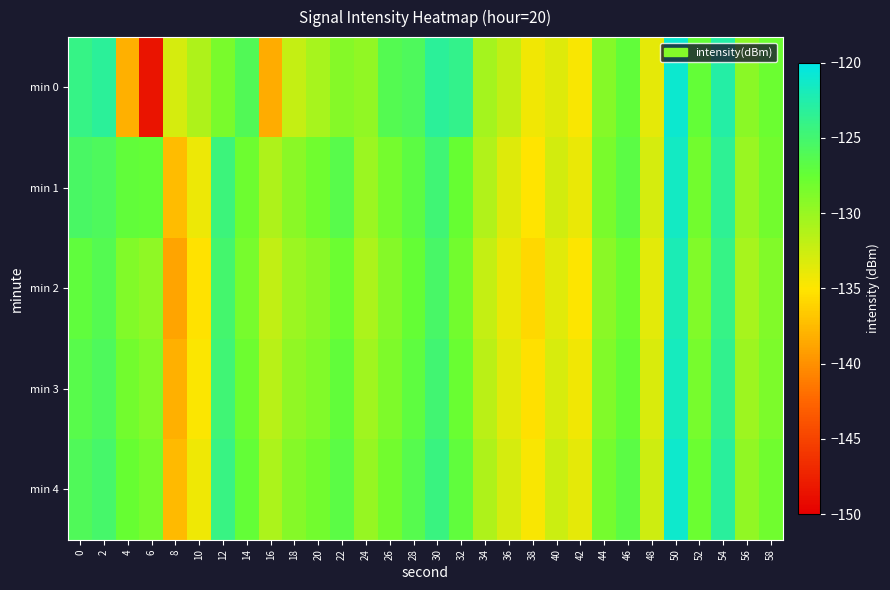

Rank the series by their maximum value, from highest to lowest.

min 0, min 4, min 1, min 3, min 2